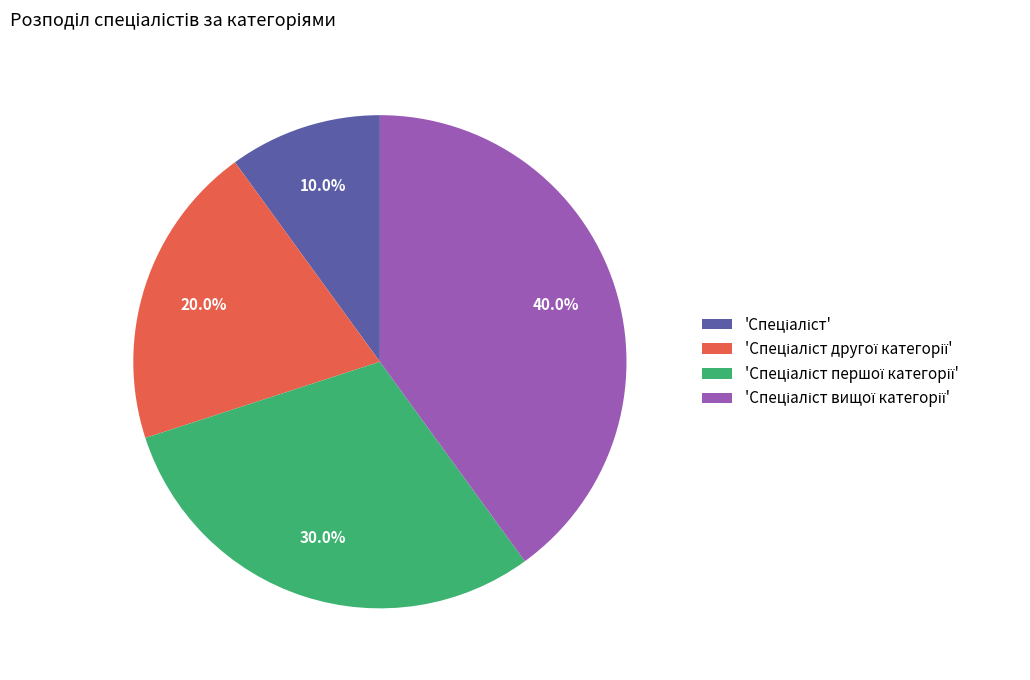

Does any single category account for the majority?

No